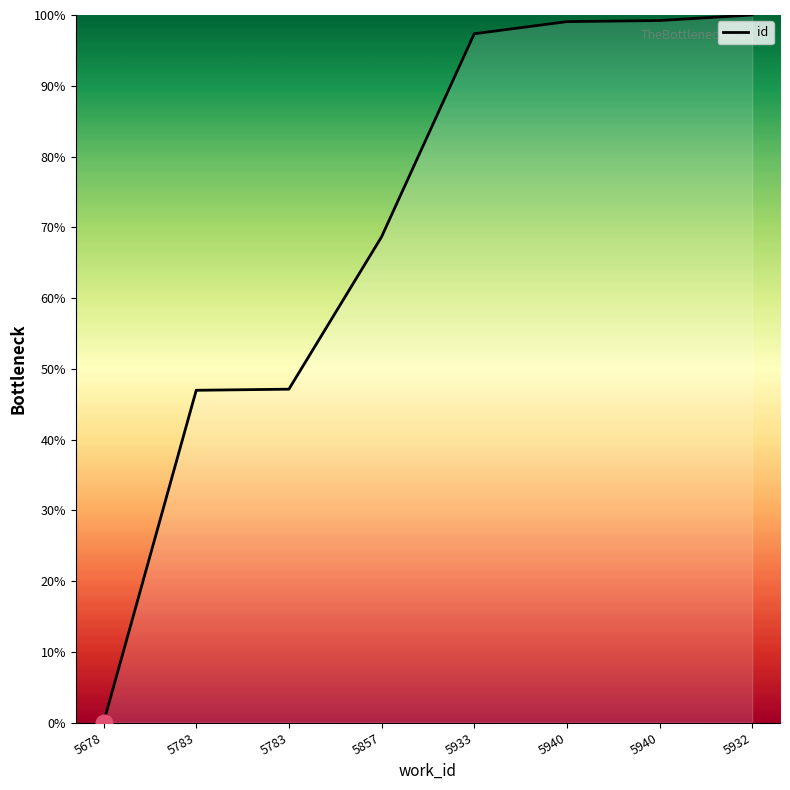

What is the difference between the maximum and minimum values?

100.0